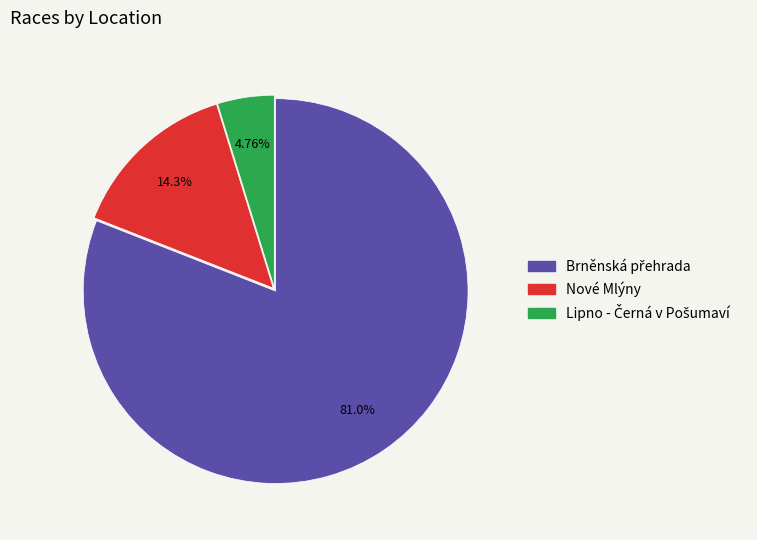

Is there any slice that represents more than half of the pie?

Yes